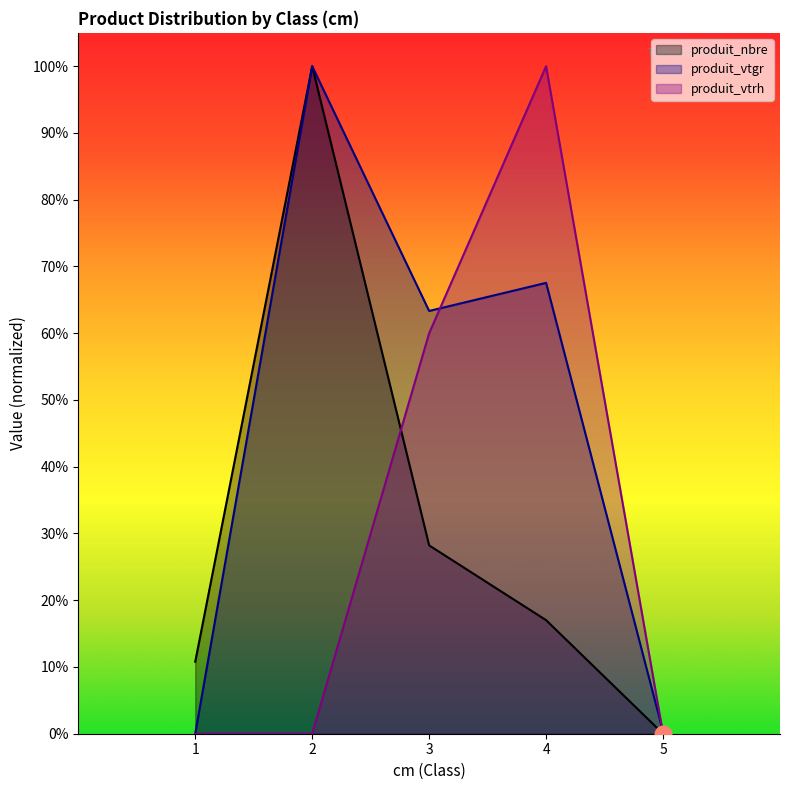

At which category is the sum across all series the highest?

2